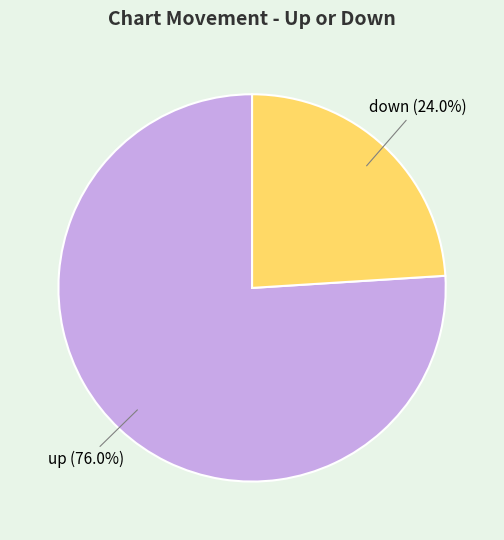

Count the number of slices in the pie.

2